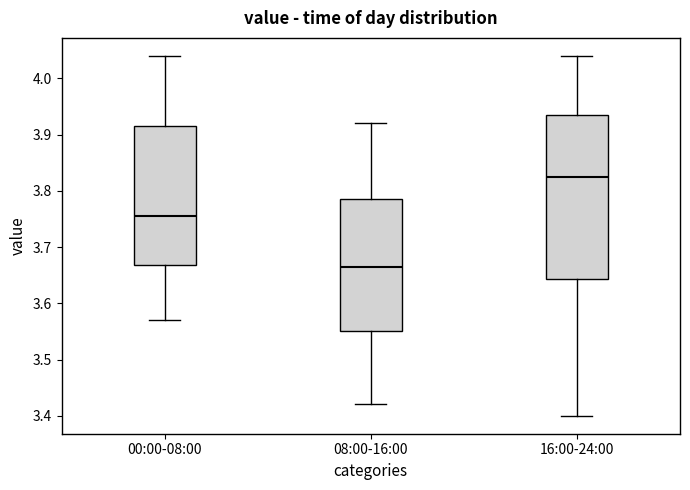

Which box has the lowest median line?

08:00-16:00